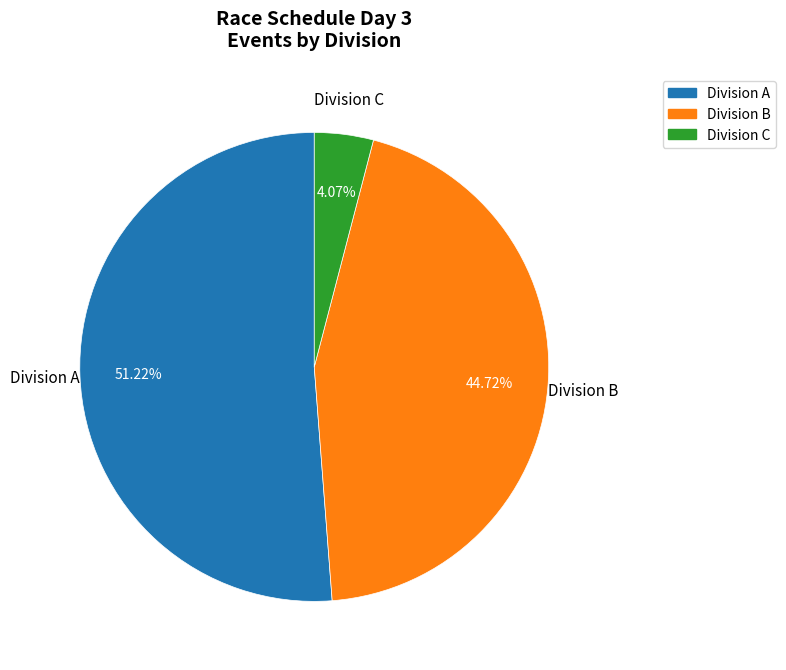

Is there a majority slice in this chart?

Yes